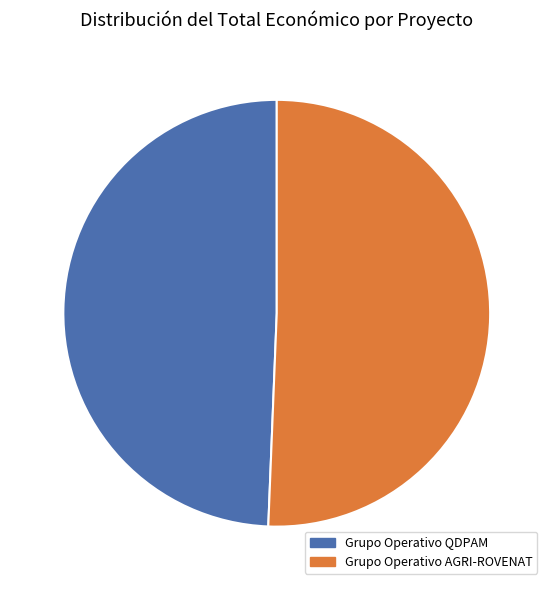

Does Grupo Operativo QDPAM represent more than half of the total?

No